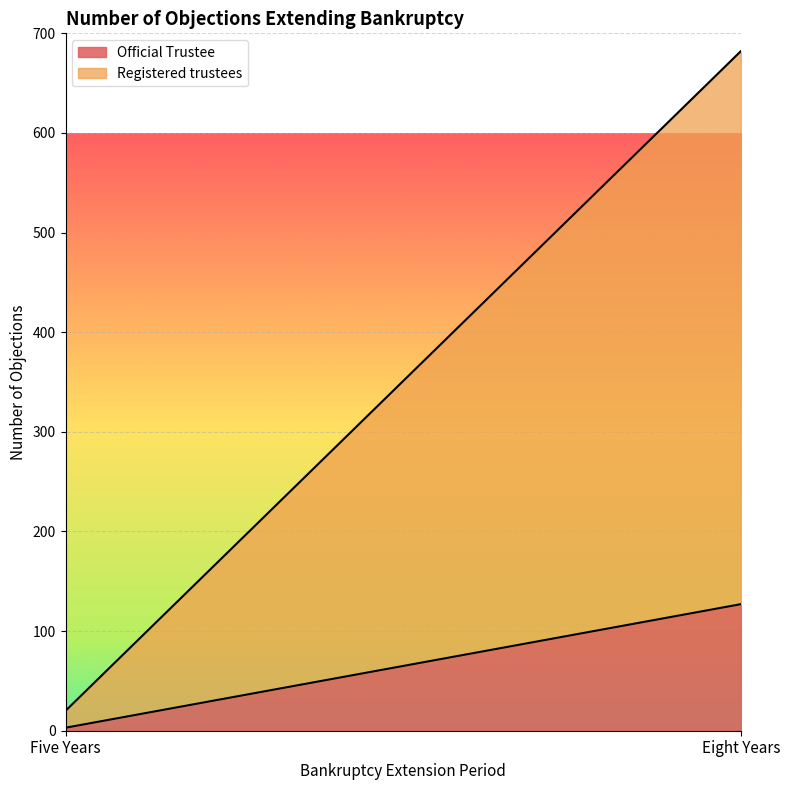

List the series in order of their peak value, highest first.

Registered trustees, Official Trustee